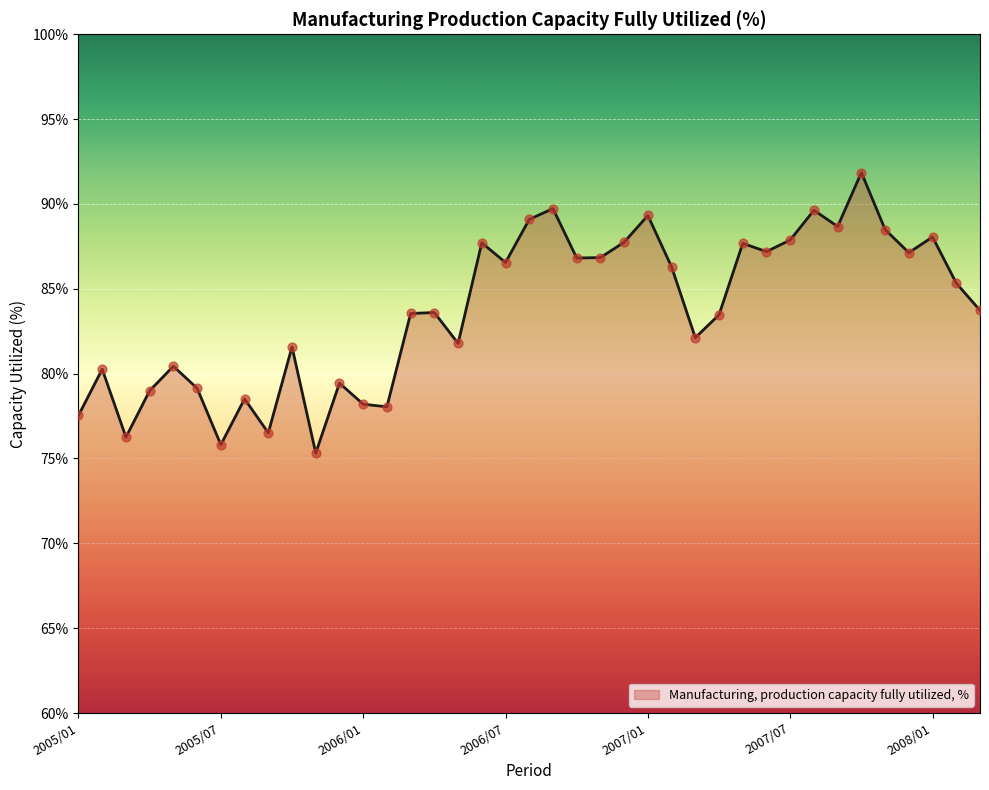

What is the difference between the maximum and minimum values?

16.5